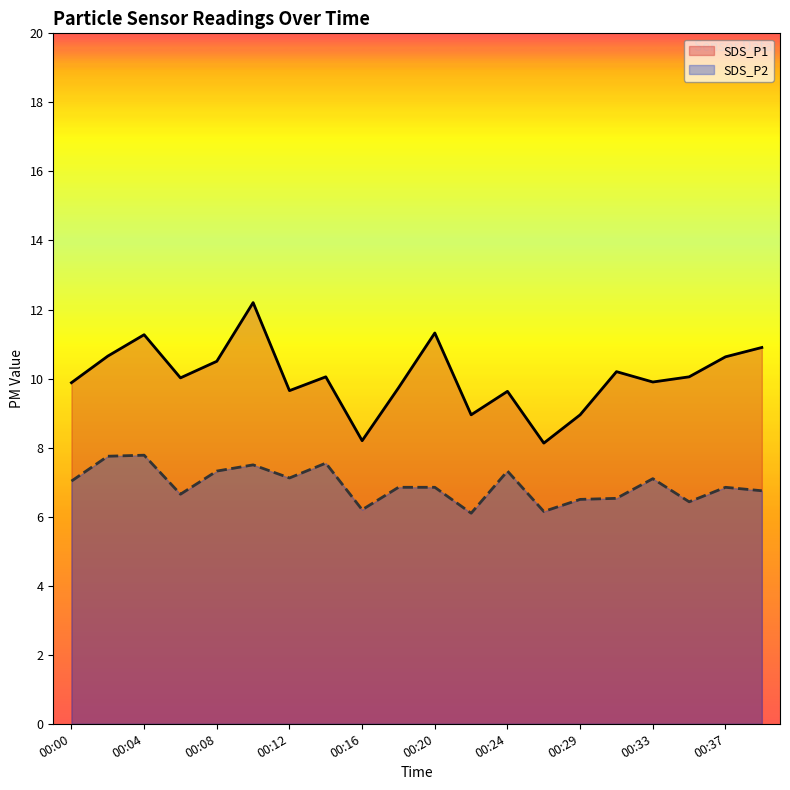

How many interior local valleys does the SDS_P1 series have?

6